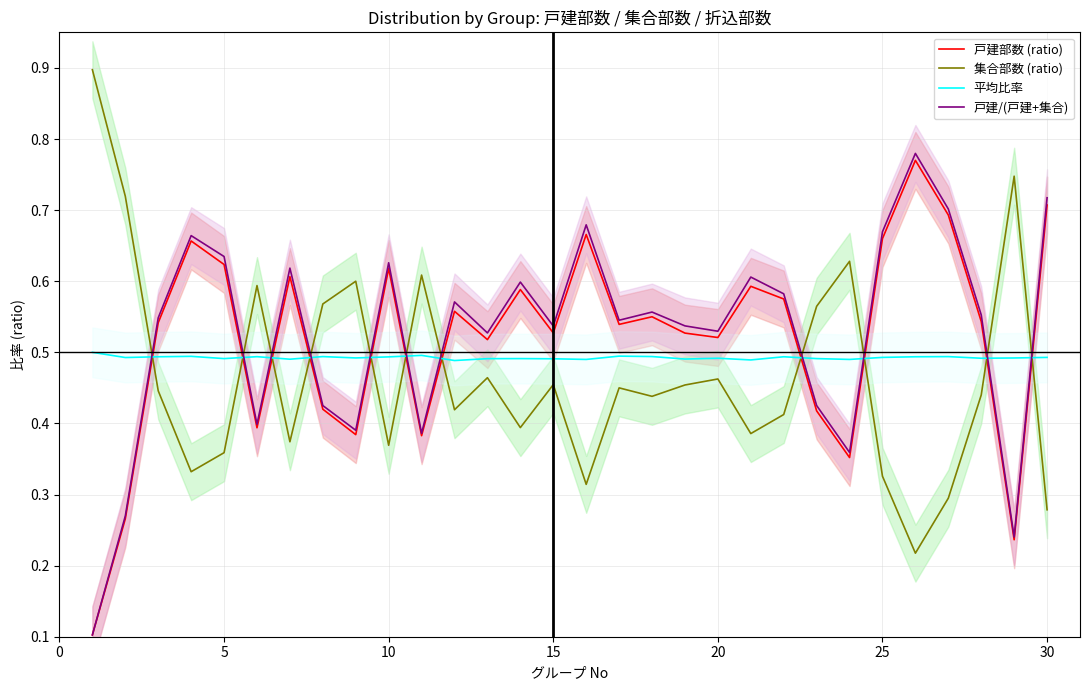

After their last crossing, which series has the higher values: 戸建部数 (ratio) or 平均比率?

戸建部数 (ratio)